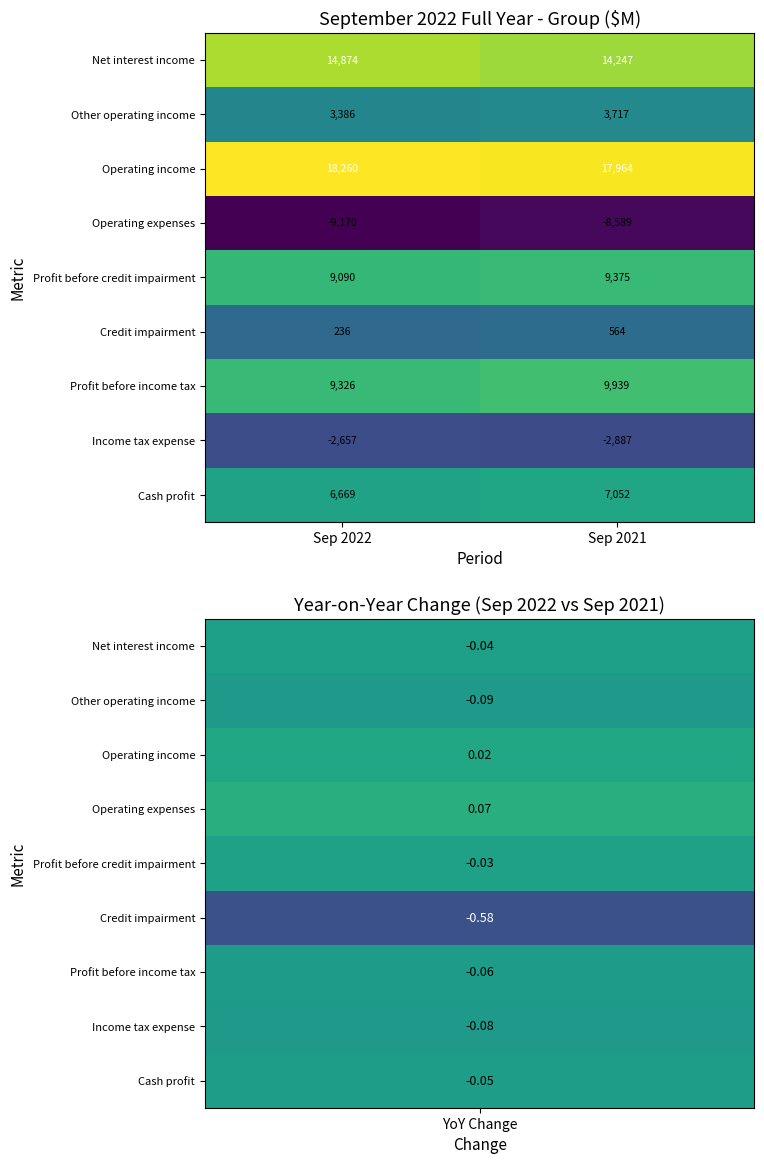

Reading left to right, transcribe all the data shown in this chart.

Net interest income: 14874	14247
Other operating income: 3386	3717
Operating income: 18260	17964
Operating expenses: -9170	-8589
Profit before credit impairment: 9090	9375
Credit impairment: 236	564
Profit before income tax: 9326	9939
Income tax expense: -2657	-2887
Cash profit: 6669	7052